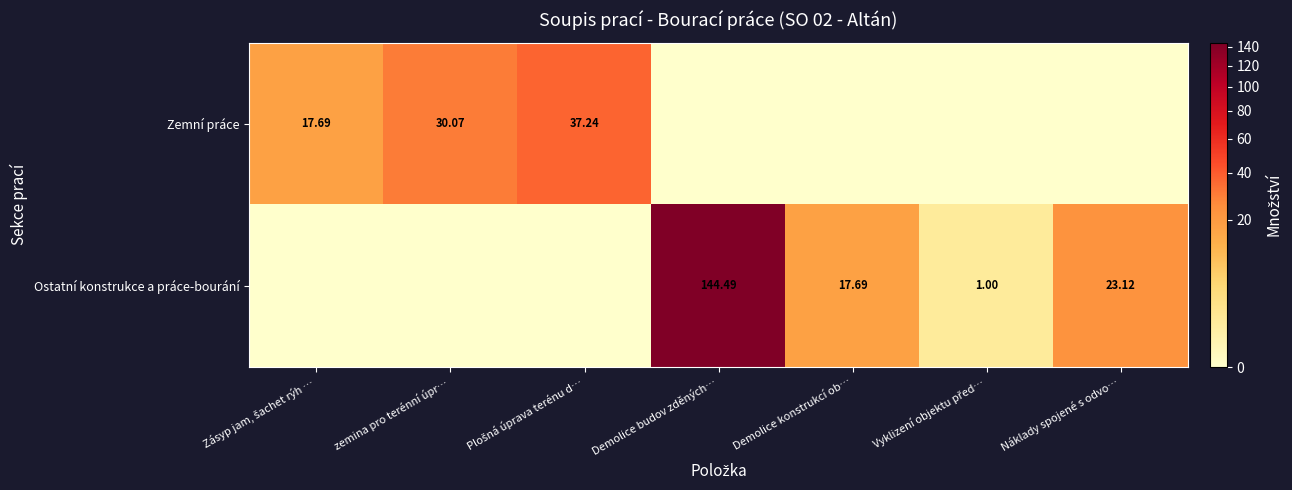

Is it true that Zemní práce equals -18.4 at Demolice konstrukcí ob…?

False